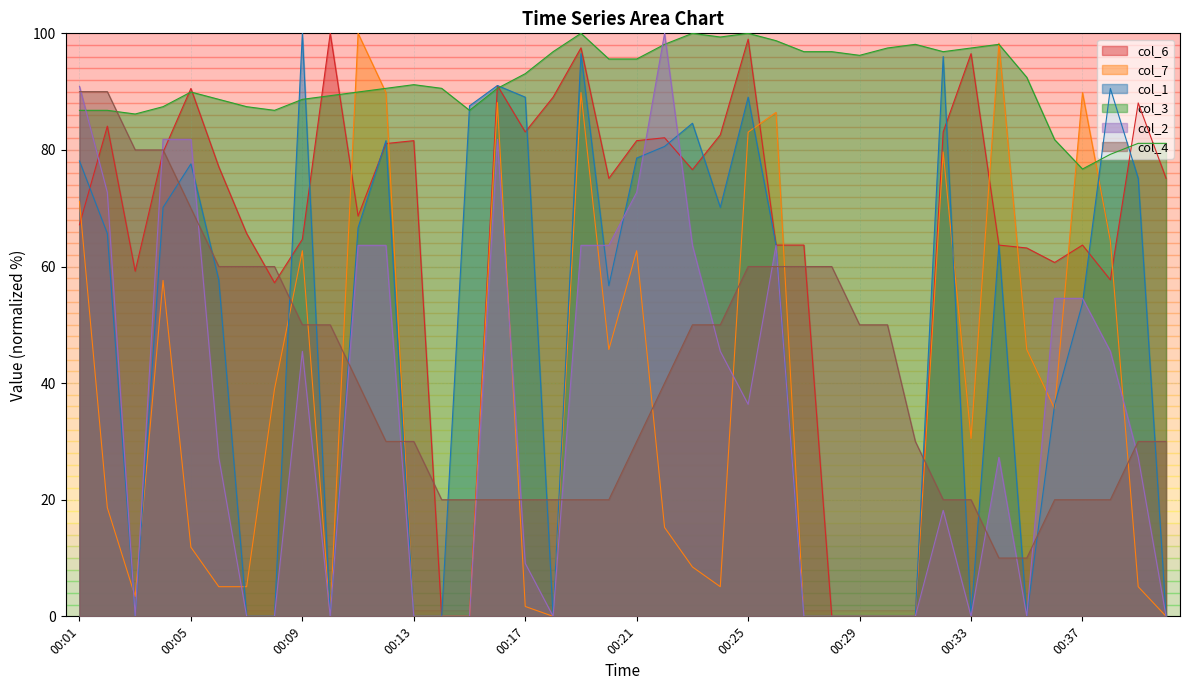

What is the sum of all col_2 values?

1354.5